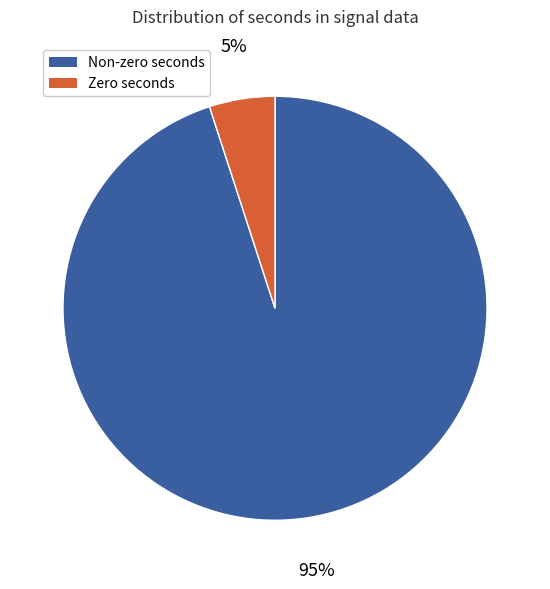

Count the number of slices in the pie.

2